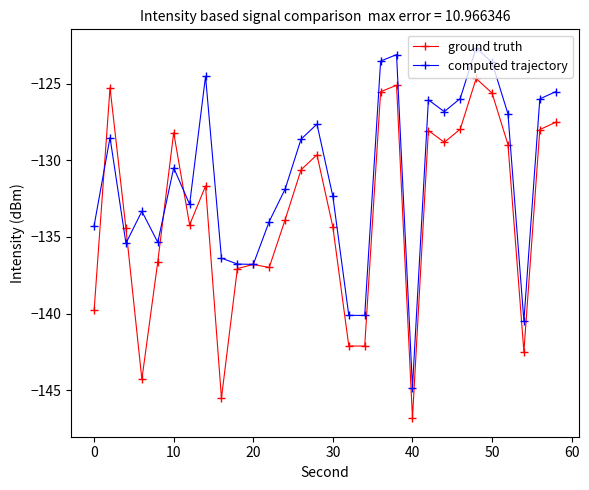

True or false: ground truth has more than 1 interior local peaks.

True